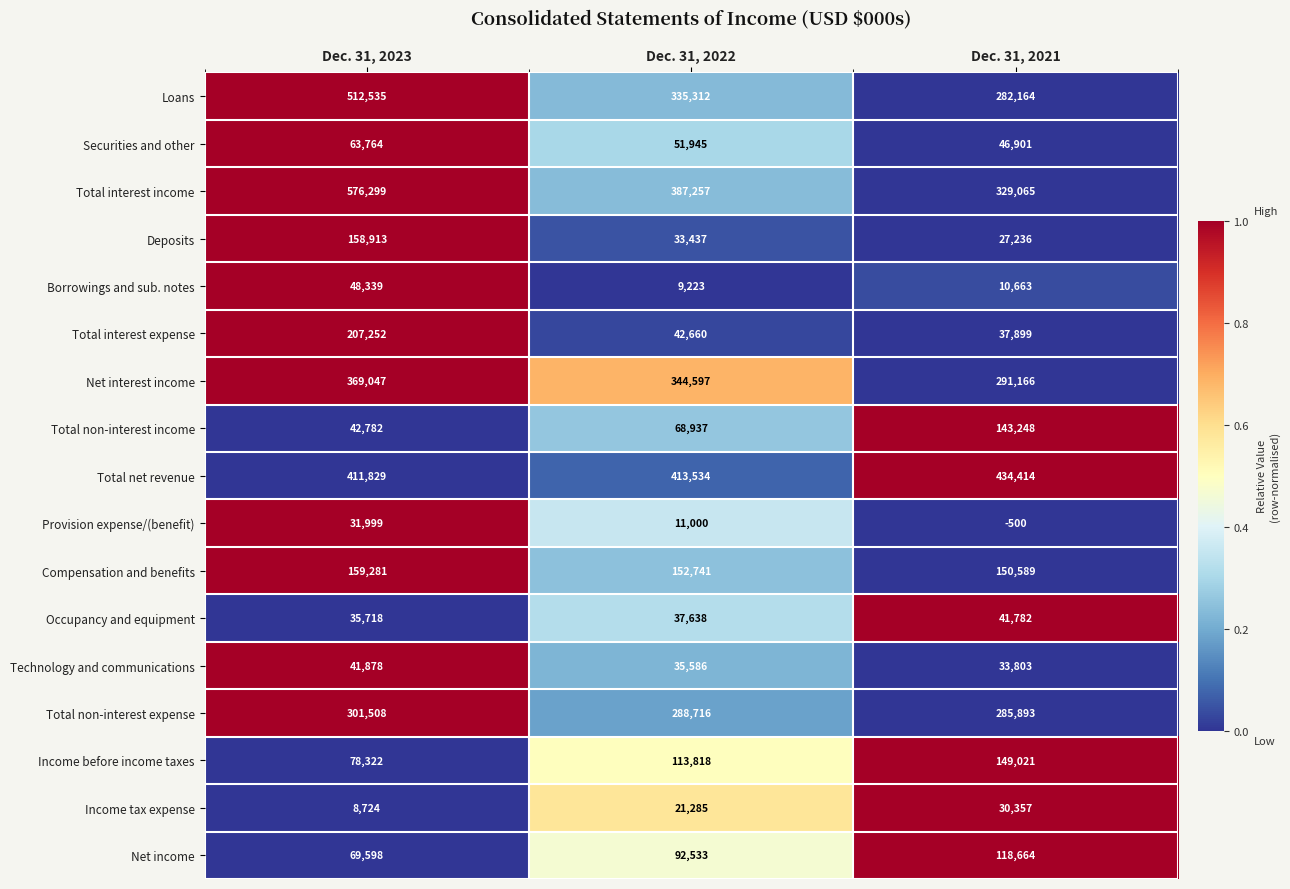

At which label does Borrowings and sub. notes first exceed 10663?

Dec. 31, 2023